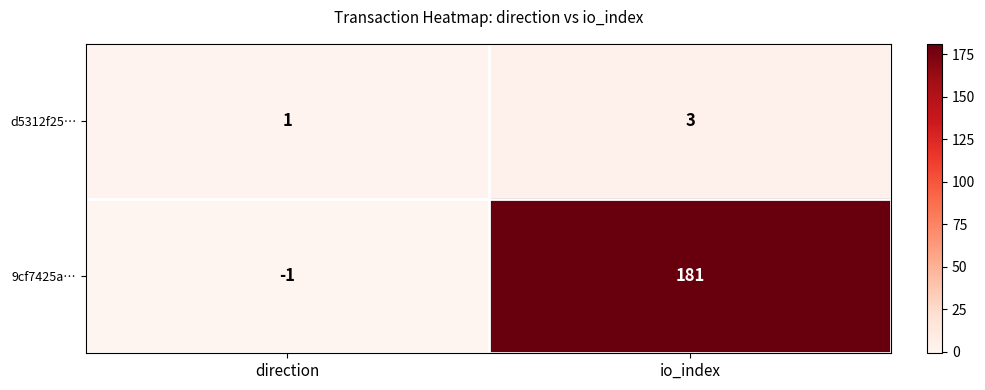

Rank the series by their average value, from lowest to highest.

d5312f25…, 9cf7425a…